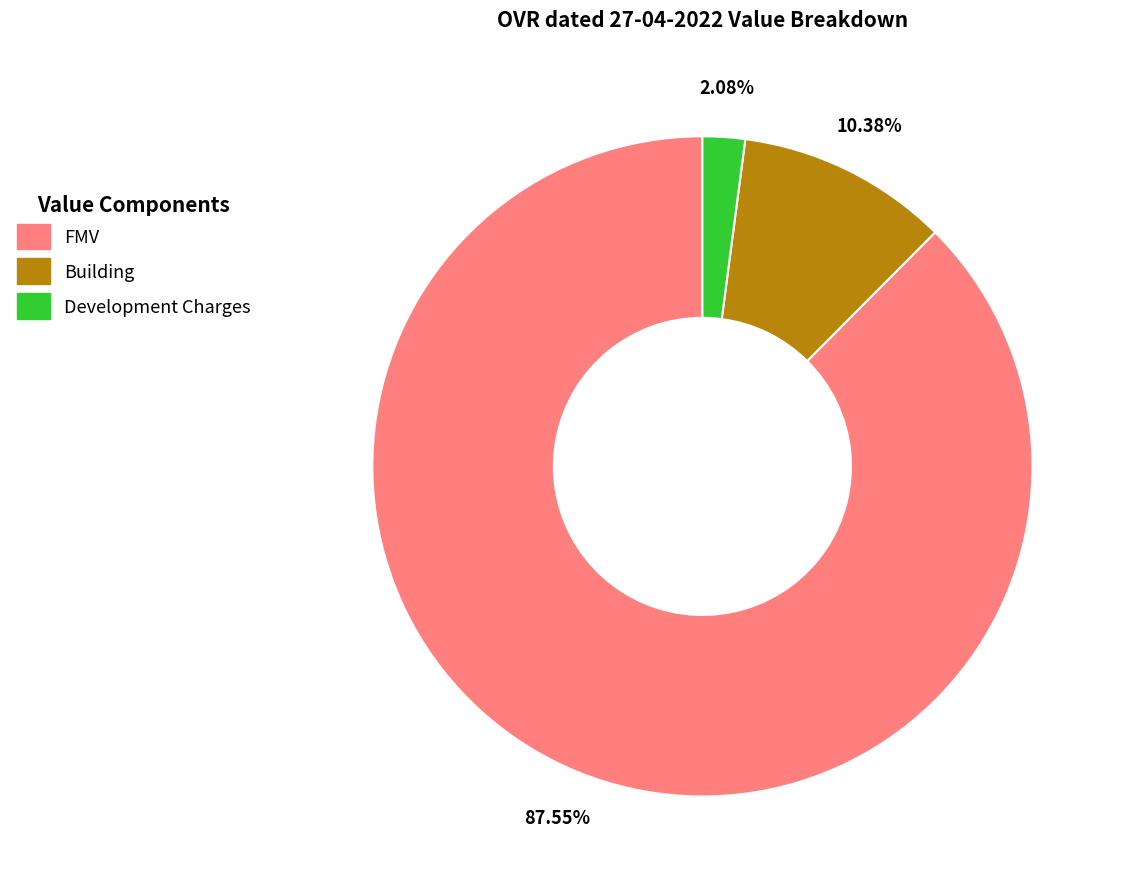

To the nearest percent, what is the difference between the Development Charges and Building slice percentages?

8%